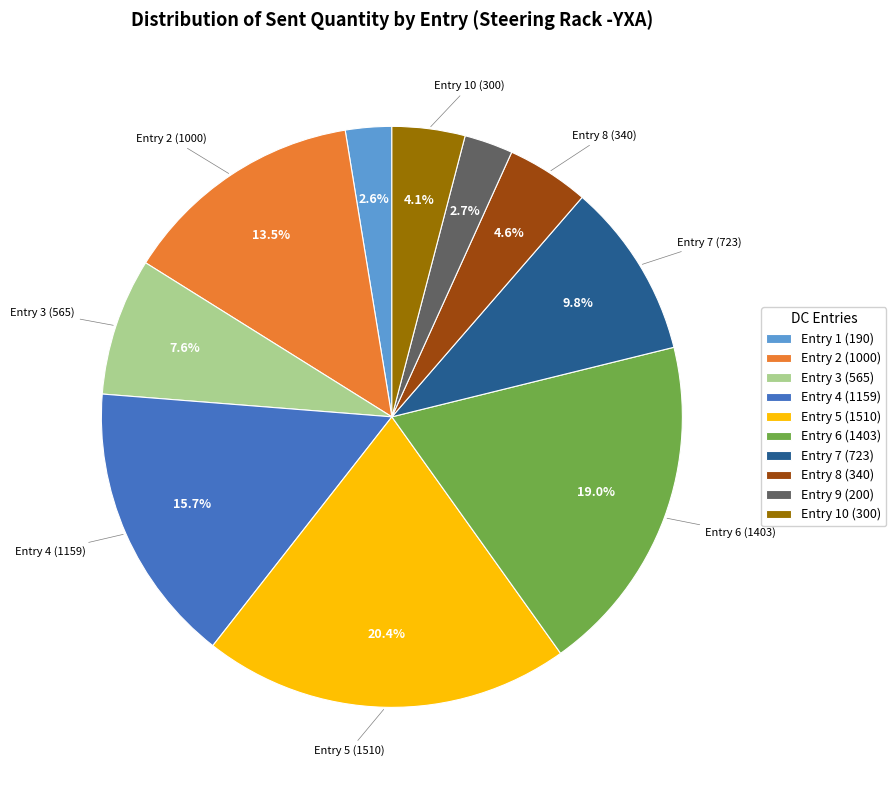

Does Entry 6 (1403) represent more than half of the total?

No